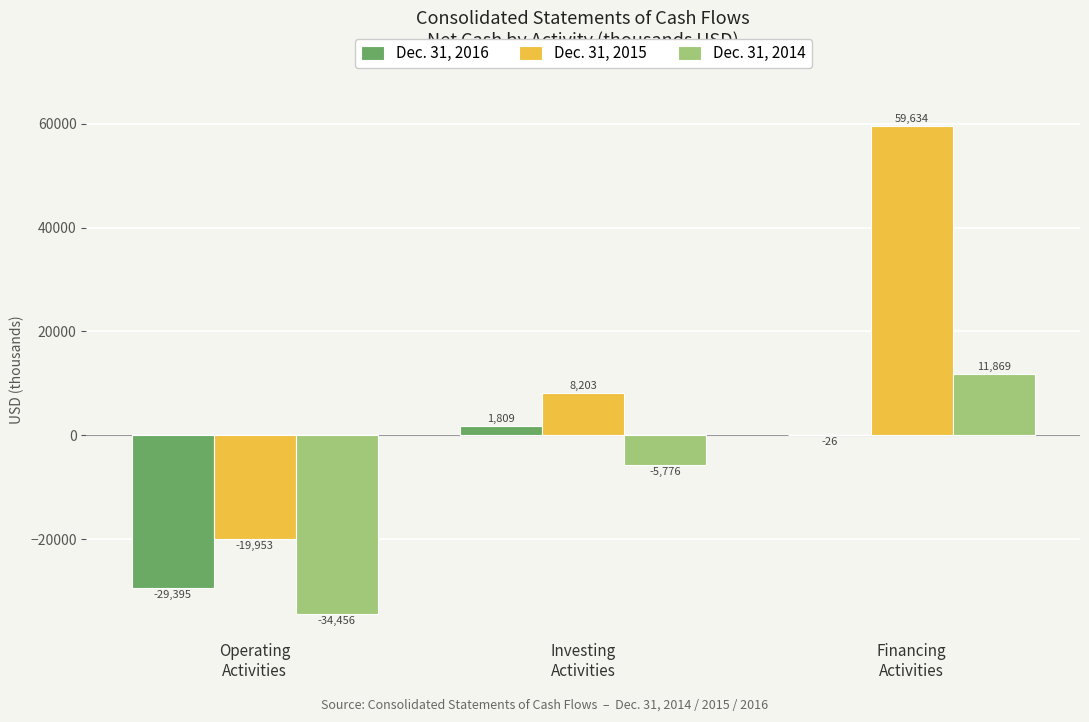

What is the difference between the Dec. 31, 2016 values at Operating
Activities and Investing
Activities?

31204